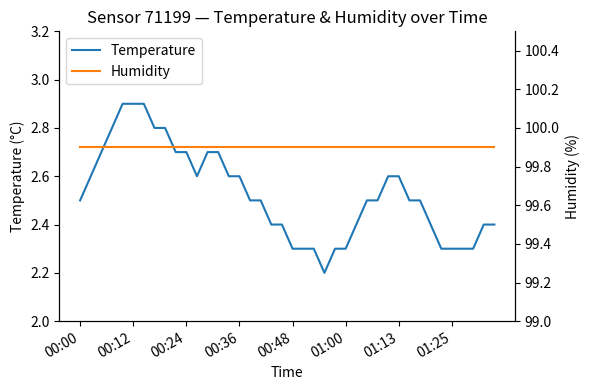

Between 14 and 9, which is larger?

9